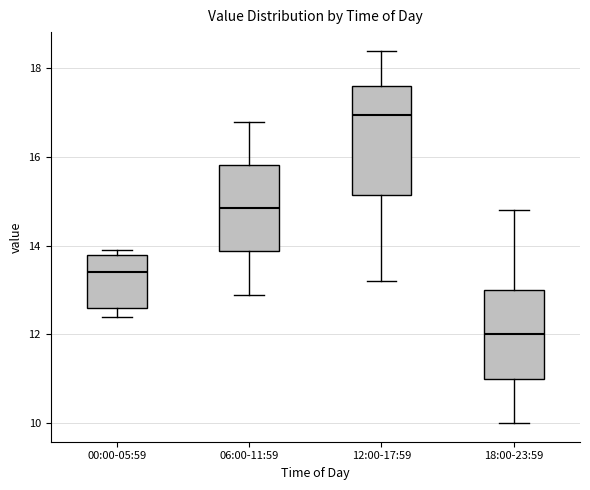

Reading left to right, read every box against the y-axis: the position of its median line, the range the box covers, and the ends of its whiskers. The values are not printed on the chart, so give them approximately, as read against the axis.

00:00-05:59: median 13.4, box 12.6 to 13.8, whiskers 12.4 to 14.0
06:00-11:59: median 14.8, box 13.8 to 15.8, whiskers 13.0 to 16.8
12:00-17:59: median 17.0, box 15.2 to 17.6, whiskers 13.2 to 18.4
18:00-23:59: median 12.0, box 11.0 to 13.0, whiskers 10.0 to 14.8